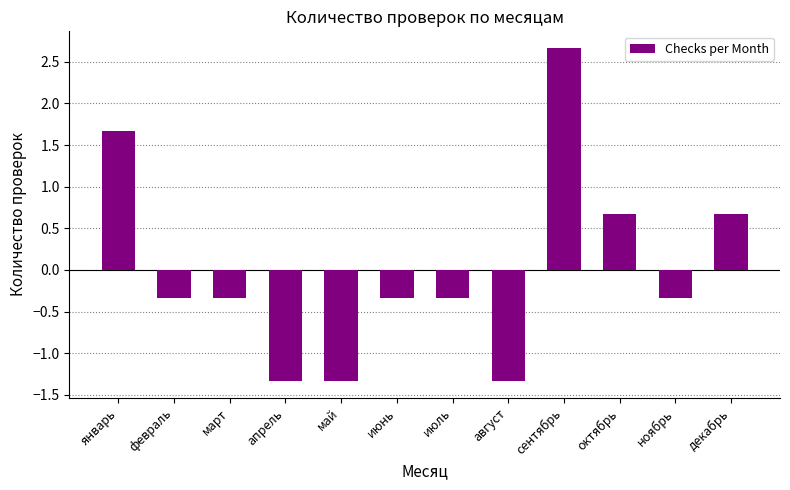

How many negative values are there?

8